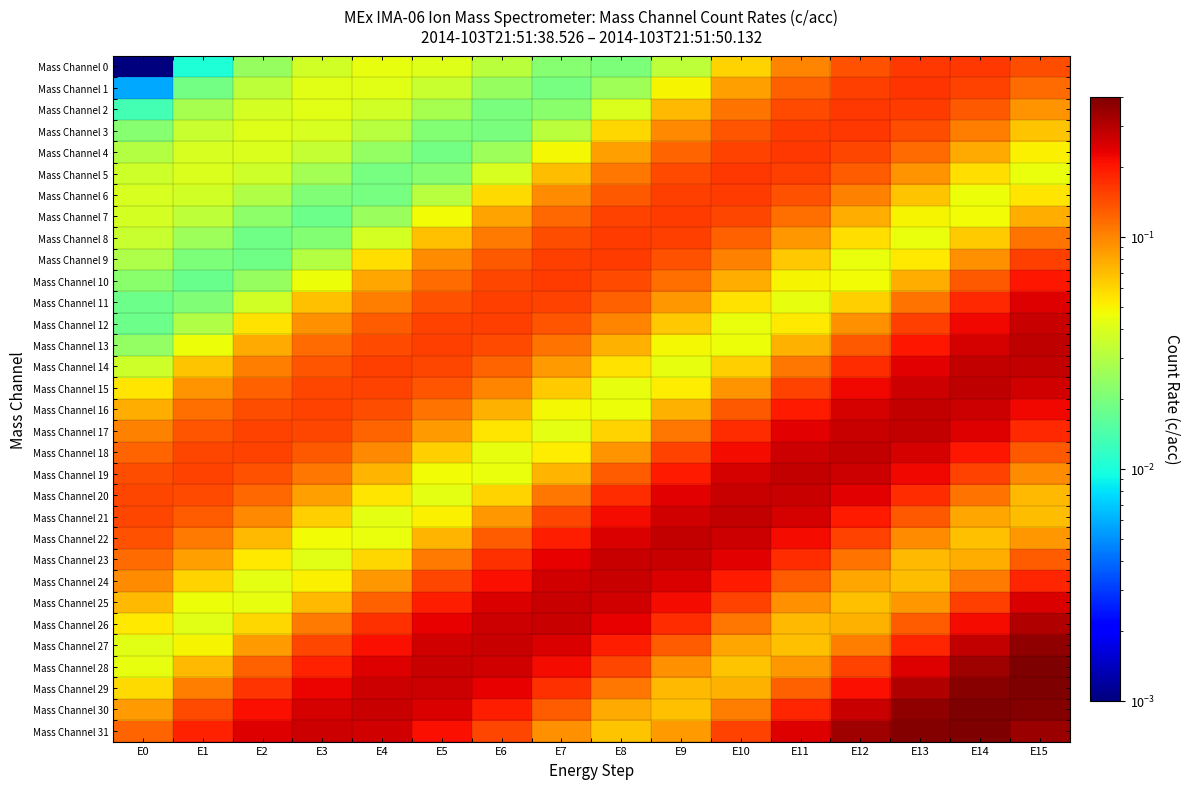

Reading left to right, extract all data points from this chart.

Mass Channel 0: E0=0.0	E1=0.0	E2=0.0	E3=0.0	E4=0.0	E5=0.0	E6=0.0	E7=0.0	E8=0.0	E9=0.0	E10=0.1	E11=0.1	E12=0.1	E13=0.2	E14=0.2	E15=0.1
Mass Channel 1: E0=0.0	E1=0.0	E2=0.0	E3=0.0	E4=0.0	E5=0.0	E6=0.0	E7=0.0	E8=0.0	E9=0.0	E10=0.1	E11=0.1	E12=0.2	E13=0.2	E14=0.2	E15=0.1
Mass Channel 2: E0=0.0	E1=0.0	E2=0.0	E3=0.0	E4=0.0	E5=0.0	E6=0.0	E7=0.0	E8=0.0	E9=0.1	E10=0.1	E11=0.1	E12=0.2	E13=0.2	E14=0.1	E15=0.1
Mass Channel 3: E0=0.0	E1=0.0	E2=0.0	E3=0.0	E4=0.0	E5=0.0	E6=0.0	E7=0.0	E8=0.1	E9=0.1	E10=0.1	E11=0.2	E12=0.2	E13=0.1	E14=0.1	E15=0.1
Mass Channel 4: E0=0.0	E1=0.0	E2=0.0	E3=0.0	E4=0.0	E5=0.0	E6=0.0	E7=0.0	E8=0.1	E9=0.1	E10=0.2	E11=0.2	E12=0.2	E13=0.1	E14=0.1	E15=0.1
Mass Channel 5: E0=0.0	E1=0.0	E2=0.0	E3=0.0	E4=0.0	E5=0.0	E6=0.0	E7=0.1	E8=0.1	E9=0.1	E10=0.2	E11=0.2	E12=0.1	E13=0.1	E14=0.1	E15=0.0
Mass Channel 6: E0=0.0	E1=0.0	E2=0.0	E3=0.0	E4=0.0	E5=0.0	E6=0.1	E7=0.1	E8=0.1	E9=0.2	E10=0.2	E11=0.1	E12=0.1	E13=0.1	E14=0.0	E15=0.1
Mass Channel 7: E0=0.0	E1=0.0	E2=0.0	E3=0.0	E4=0.0	E5=0.0	E6=0.1	E7=0.1	E8=0.2	E9=0.2	E10=0.1	E11=0.1	E12=0.1	E13=0.0	E14=0.0	E15=0.1
Mass Channel 8: E0=0.0	E1=0.0	E2=0.0	E3=0.0	E4=0.0	E5=0.1	E6=0.1	E7=0.1	E8=0.2	E9=0.2	E10=0.1	E11=0.1	E12=0.1	E13=0.0	E14=0.1	E15=0.1
Mass Channel 9: E0=0.0	E1=0.0	E2=0.0	E3=0.0	E4=0.1	E5=0.1	E6=0.1	E7=0.2	E8=0.2	E9=0.1	E10=0.1	E11=0.1	E12=0.0	E13=0.1	E14=0.1	E15=0.2
Mass Channel 10: E0=0.0	E1=0.0	E2=0.0	E3=0.0	E4=0.1	E5=0.1	E6=0.1	E7=0.2	E8=0.1	E9=0.1	E10=0.1	E11=0.0	E12=0.0	E13=0.1	E14=0.1	E15=0.2
Mass Channel 11: E0=0.0	E1=0.0	E2=0.0	E3=0.1	E4=0.1	E5=0.1	E6=0.2	E7=0.2	E8=0.1	E9=0.1	E10=0.1	E11=0.0	E12=0.1	E13=0.1	E14=0.2	E15=0.2
Mass Channel 12: E0=0.0	E1=0.0	E2=0.1	E3=0.1	E4=0.1	E5=0.2	E6=0.2	E7=0.1	E8=0.1	E9=0.1	E10=0.0	E11=0.1	E12=0.1	E13=0.2	E14=0.2	E15=0.3
Mass Channel 13: E0=0.0	E1=0.0	E2=0.1	E3=0.1	E4=0.1	E5=0.2	E6=0.1	E7=0.1	E8=0.1	E9=0.0	E10=0.0	E11=0.1	E12=0.1	E13=0.2	E14=0.3	E15=0.3
Mass Channel 14: E0=0.0	E1=0.1	E2=0.1	E3=0.1	E4=0.2	E5=0.1	E6=0.1	E7=0.1	E8=0.1	E9=0.0	E10=0.1	E11=0.1	E12=0.2	E13=0.2	E14=0.3	E15=0.3
Mass Channel 15: E0=0.1	E1=0.1	E2=0.1	E3=0.1	E4=0.2	E5=0.1	E6=0.1	E7=0.1	E8=0.0	E9=0.1	E10=0.1	E11=0.2	E12=0.2	E13=0.3	E14=0.3	E15=0.3
Mass Channel 16: E0=0.1	E1=0.1	E2=0.1	E3=0.2	E4=0.1	E5=0.1	E6=0.1	E7=0.0	E8=0.0	E9=0.1	E10=0.1	E11=0.2	E12=0.3	E13=0.3	E14=0.3	E15=0.2
Mass Channel 17: E0=0.1	E1=0.1	E2=0.2	E3=0.1	E4=0.1	E5=0.1	E6=0.1	E7=0.0	E8=0.1	E9=0.1	E10=0.2	E11=0.2	E12=0.3	E13=0.3	E14=0.2	E15=0.2
Mass Channel 18: E0=0.1	E1=0.1	E2=0.2	E3=0.1	E4=0.1	E5=0.1	E6=0.0	E7=0.1	E8=0.1	E9=0.2	E10=0.2	E11=0.3	E12=0.3	E13=0.3	E14=0.2	E15=0.1
Mass Channel 19: E0=0.1	E1=0.2	E2=0.1	E3=0.1	E4=0.1	E5=0.0	E6=0.0	E7=0.1	E8=0.1	E9=0.2	E10=0.3	E11=0.3	E12=0.3	E13=0.2	E14=0.2	E15=0.1
Mass Channel 20: E0=0.1	E1=0.1	E2=0.1	E3=0.1	E4=0.1	E5=0.0	E6=0.1	E7=0.1	E8=0.2	E9=0.2	E10=0.3	E11=0.3	E12=0.2	E13=0.2	E14=0.1	E15=0.1
Mass Channel 21: E0=0.1	E1=0.1	E2=0.1	E3=0.1	E4=0.0	E5=0.1	E6=0.1	E7=0.2	E8=0.2	E9=0.3	E10=0.3	E11=0.3	E12=0.2	E13=0.1	E14=0.1	E15=0.1
Mass Channel 22: E0=0.1	E1=0.1	E2=0.1	E3=0.0	E4=0.0	E5=0.1	E6=0.1	E7=0.2	E8=0.3	E9=0.3	E10=0.3	E11=0.2	E12=0.2	E13=0.1	E14=0.1	E15=0.1
Mass Channel 23: E0=0.1	E1=0.1	E2=0.1	E3=0.0	E4=0.1	E5=0.1	E6=0.2	E7=0.2	E8=0.3	E9=0.3	E10=0.2	E11=0.2	E12=0.1	E13=0.1	E14=0.1	E15=0.1
Mass Channel 24: E0=0.1	E1=0.1	E2=0.0	E3=0.1	E4=0.1	E5=0.1	E6=0.2	E7=0.3	E8=0.3	E9=0.3	E10=0.2	E11=0.1	E12=0.1	E13=0.1	E14=0.1	E15=0.2
Mass Channel 25: E0=0.1	E1=0.0	E2=0.0	E3=0.1	E4=0.1	E5=0.2	E6=0.2	E7=0.3	E8=0.3	E9=0.2	E10=0.2	E11=0.1	E12=0.1	E13=0.1	E14=0.2	E15=0.2
Mass Channel 26: E0=0.1	E1=0.0	E2=0.1	E3=0.1	E4=0.2	E5=0.2	E6=0.3	E7=0.3	E8=0.2	E9=0.2	E10=0.1	E11=0.1	E12=0.1	E13=0.1	E14=0.2	E15=0.3
Mass Channel 27: E0=0.0	E1=0.0	E2=0.1	E3=0.1	E4=0.2	E5=0.3	E6=0.3	E7=0.2	E8=0.2	E9=0.1	E10=0.1	E11=0.1	E12=0.1	E13=0.2	E14=0.3	E15=0.4
Mass Channel 28: E0=0.0	E1=0.1	E2=0.1	E3=0.2	E4=0.2	E5=0.3	E6=0.3	E7=0.2	E8=0.2	E9=0.1	E10=0.1	E11=0.1	E12=0.2	E13=0.2	E14=0.3	E15=0.4
Mass Channel 29: E0=0.1	E1=0.1	E2=0.2	E3=0.2	E4=0.3	E5=0.3	E6=0.2	E7=0.2	E8=0.1	E9=0.1	E10=0.1	E11=0.1	E12=0.2	E13=0.3	E14=0.4	E15=0.4
Mass Channel 30: E0=0.1	E1=0.1	E2=0.2	E3=0.3	E4=0.3	E5=0.2	E6=0.2	E7=0.1	E8=0.1	E9=0.1	E10=0.1	E11=0.2	E12=0.3	E13=0.4	E14=0.4	E15=0.4
Mass Channel 31: E0=0.1	E1=0.2	E2=0.2	E3=0.3	E4=0.3	E5=0.2	E6=0.1	E7=0.1	E8=0.1	E9=0.1	E10=0.2	E11=0.2	E12=0.3	E13=0.4	E14=0.4	E15=0.3